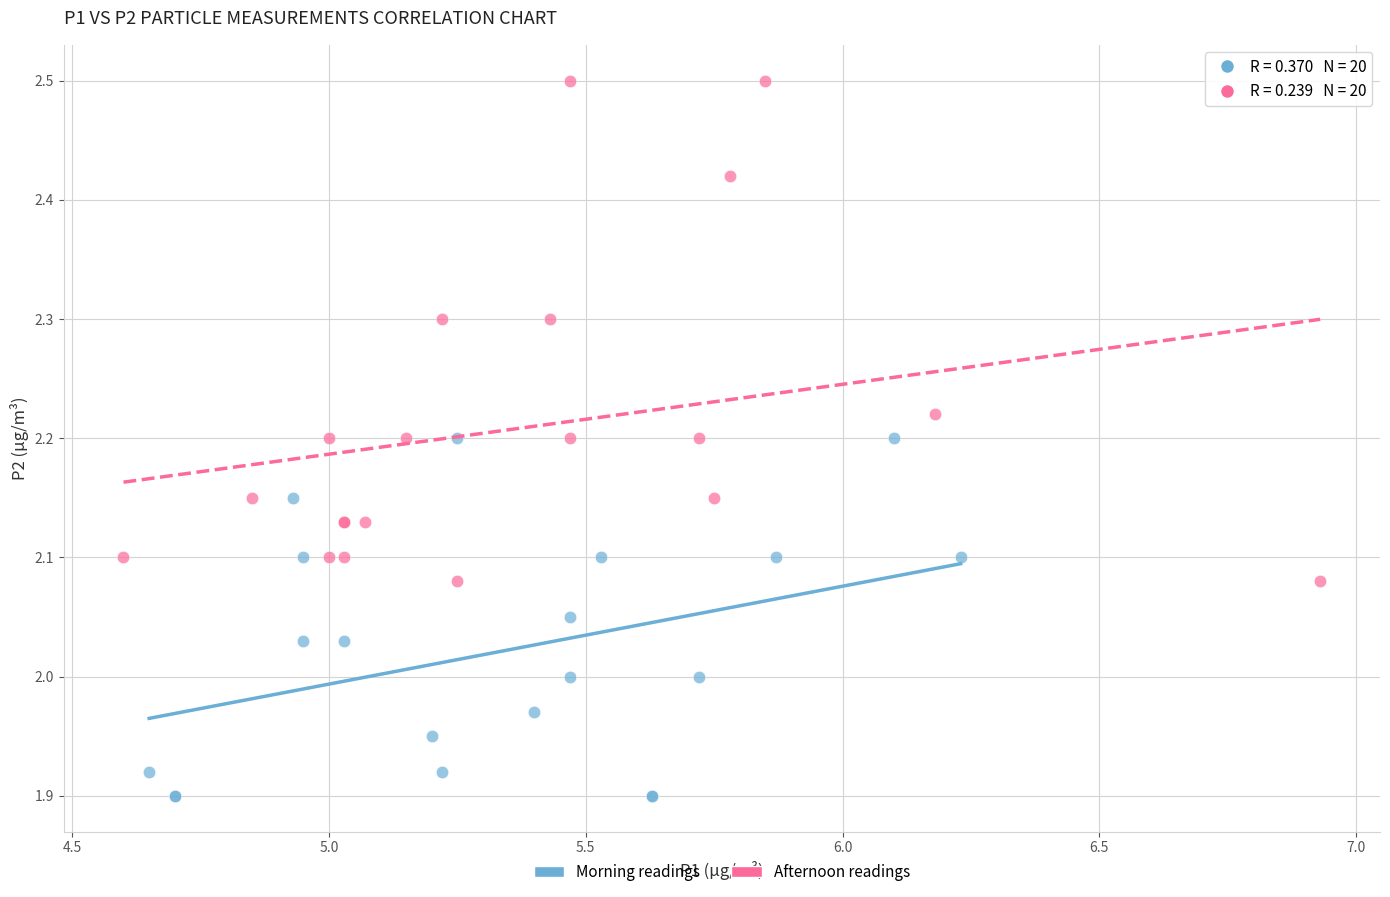

Which series contains the highest Y value?

Afternoon readings